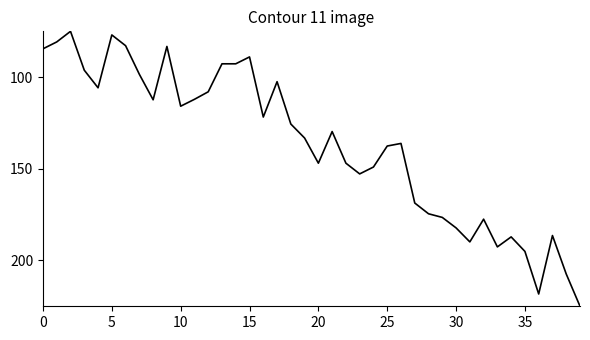

True or false: the data has more than 0 interior local peaks.

True